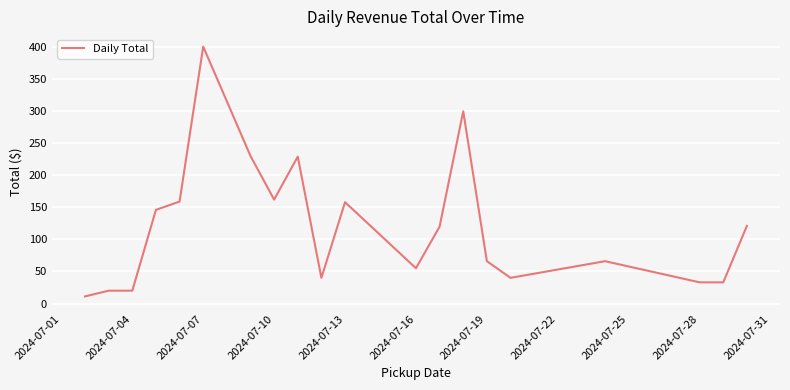

What is the minimum value shown in the chart?

11.0